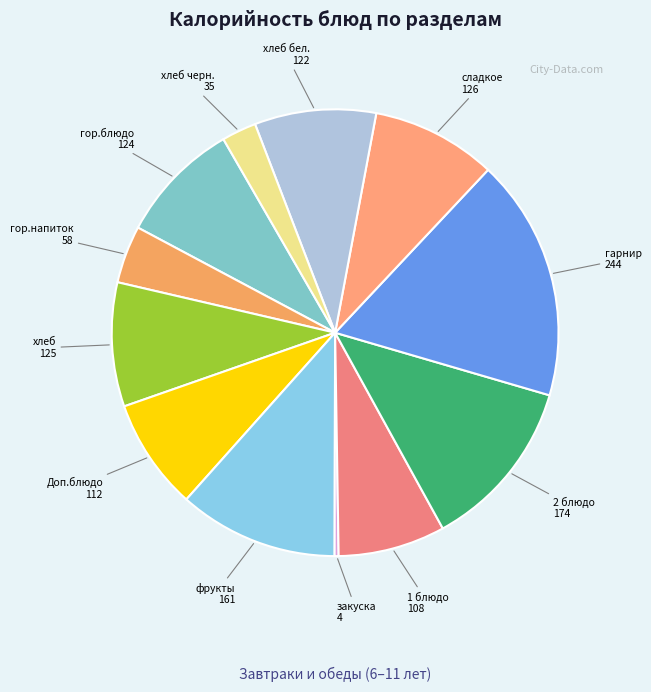

True or false: 2 блюдо accounts for 12% of the total.

True